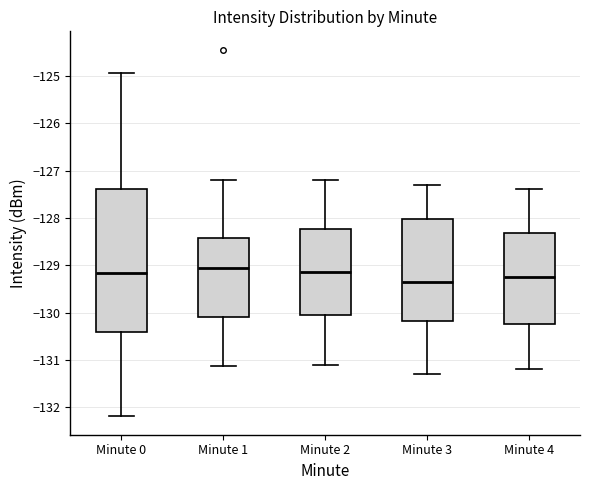

Reading left to right, read every box against the y-axis: the position of its median line, the range the box covers, and the ends of its whiskers. The values are not printed on the chart, so give them approximately, as read against the axis.

Minute 0: median -129.2, box -130.4 to -127.4, whiskers -132.2 to -124.9
Minute 1: median -129.0, box -130.1 to -128.4, whiskers -131.1 to -127.2
Minute 2: median -129.1, box -130.0 to -128.2, whiskers -131.1 to -127.2
Minute 3: median -129.3, box -130.2 to -128.0, whiskers -131.3 to -127.3
Minute 4: median -129.2, box -130.2 to -128.3, whiskers -131.2 to -127.4